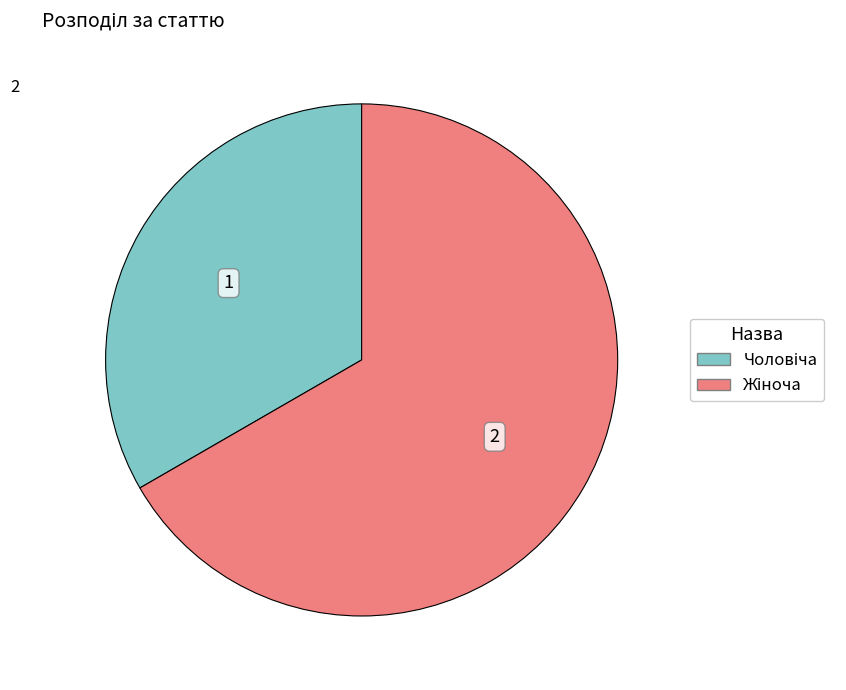

How many segments does this pie chart have?

2